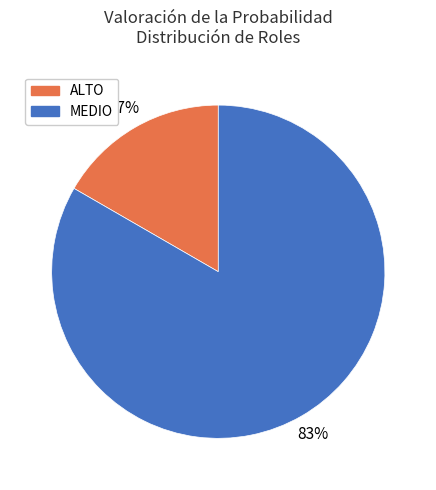

Do MEDIO and ALTO together represent more than half of the pie?

Yes